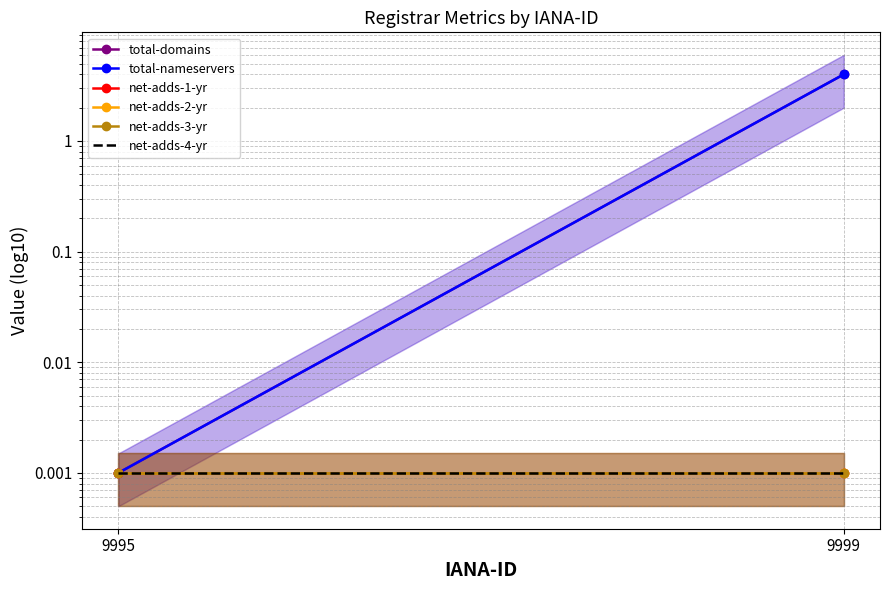

Reading left to right, transcribe all the data shown in this chart.

total-domains: 9995=0.0	9999=4.0
total-nameservers: 9995=0.0	9999=4.0
net-adds-1-yr: 9995=0.0	9999=0.0
net-adds-2-yr: 9995=0.0	9999=0.0
net-adds-3-yr: 9995=0.0	9999=0.0
net-adds-4-yr: 9995=0.0	9999=0.0